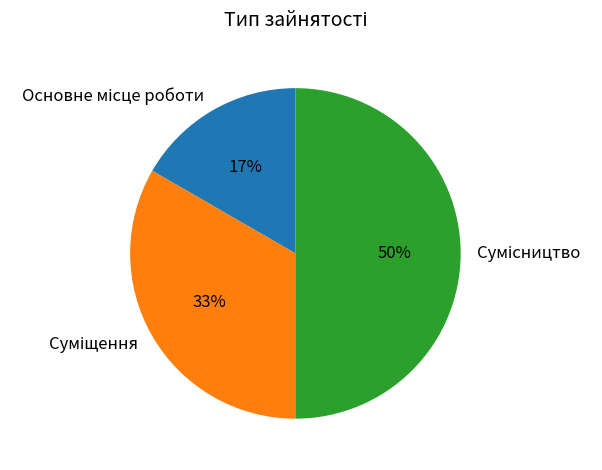

To the nearest percent, what is the difference between the largest and smallest slice percentages?

33%